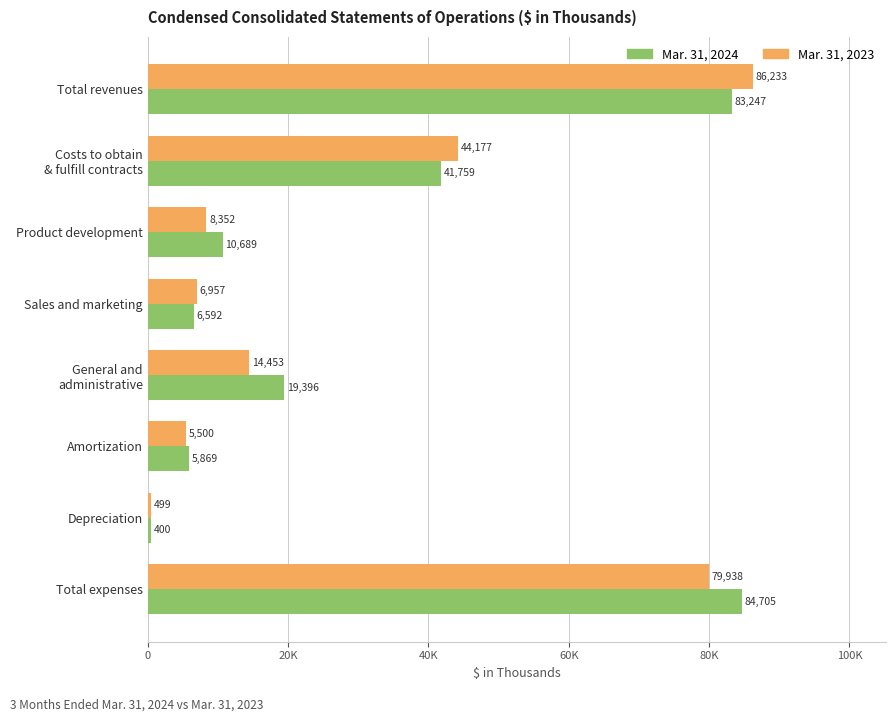

Which series has the largest total across all categories?

Mar. 31, 2024